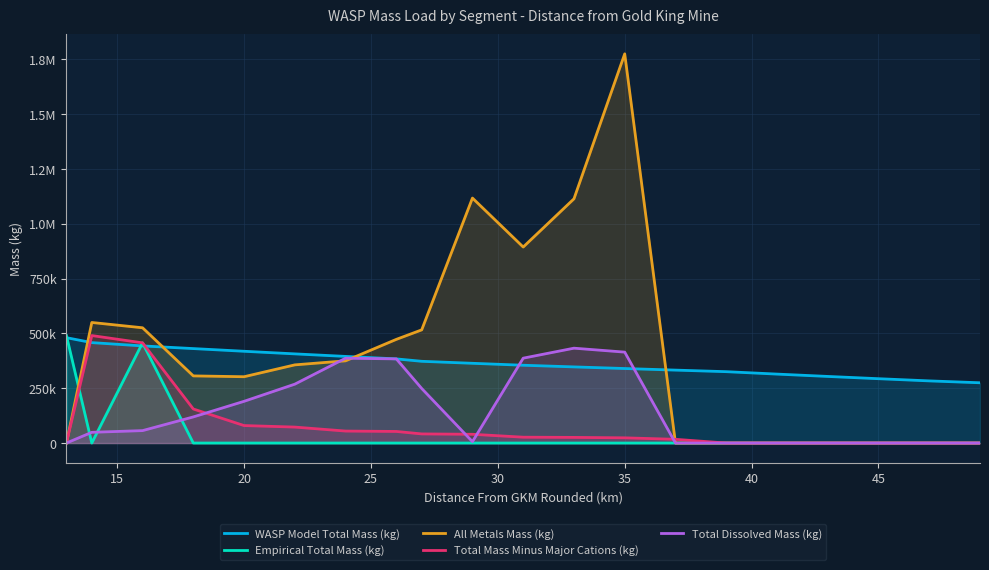

The value of Total Mass Minus Major Cations (kg) at 20 is 750304.6. True or false?

False